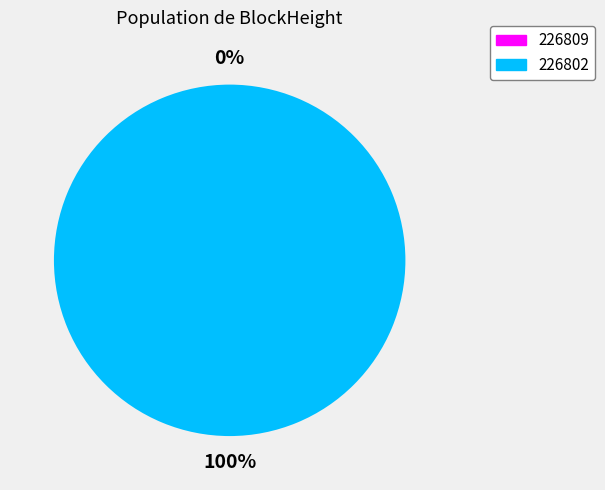

To the nearest percent, what portion does 226802 represent?

100%